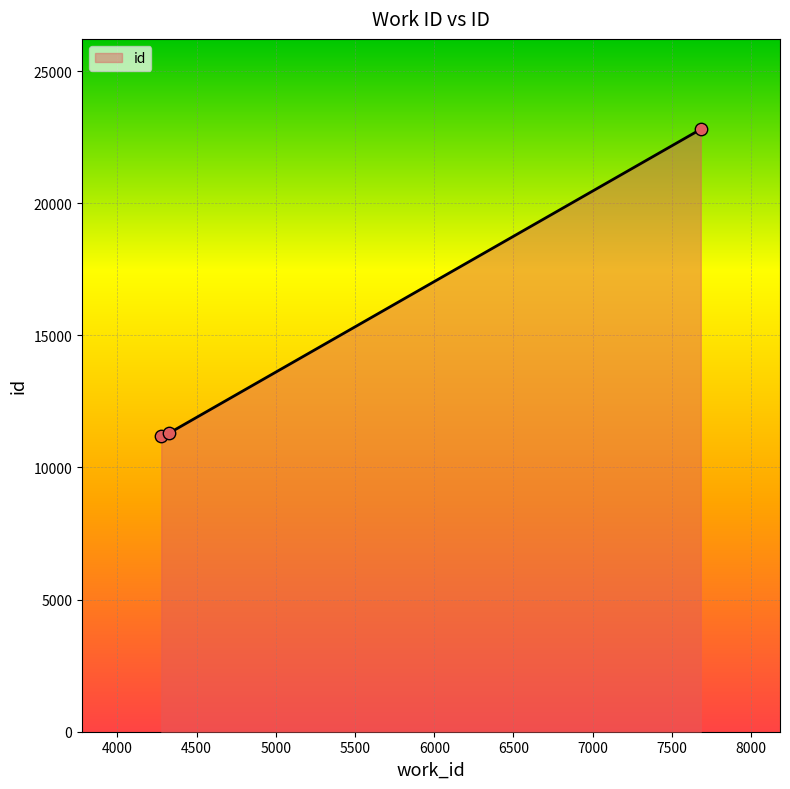

What is the minimum value shown in the chart?

11182